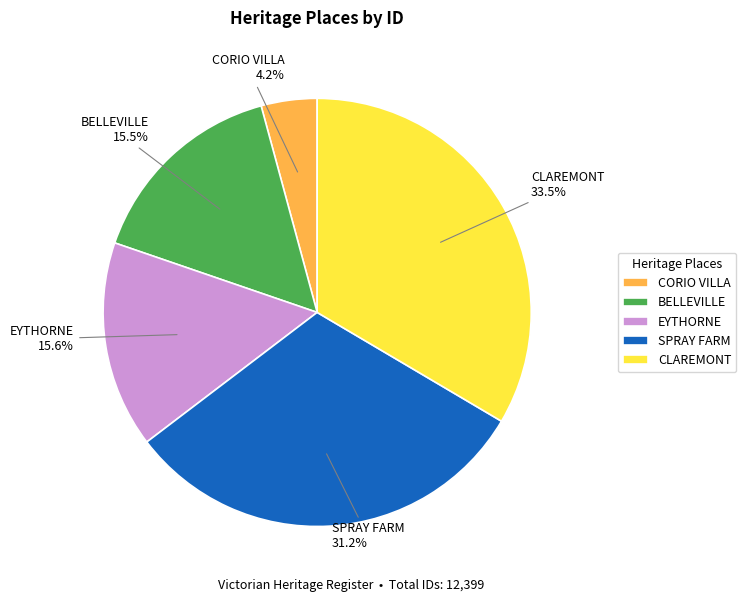

Is there a majority slice in this chart?

No